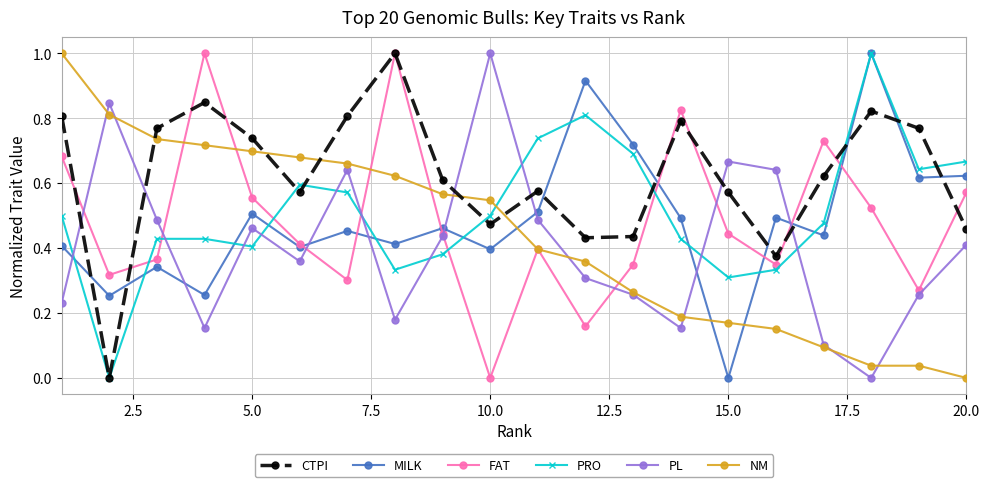

After their last crossing, which series has the higher values: PL or PRO?

PRO